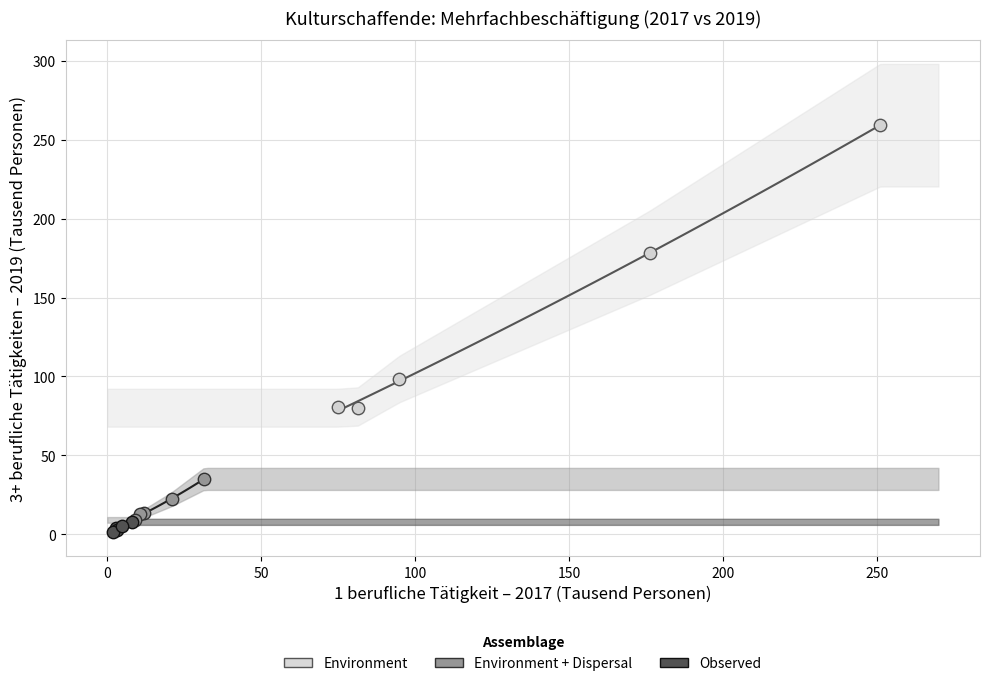

Which series reaches the maximum Y coordinate?

Environment